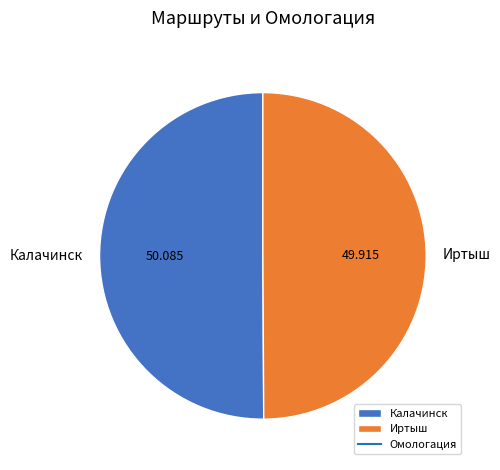

Do Калачинск and Иртыш together represent more than half of the pie?

Yes